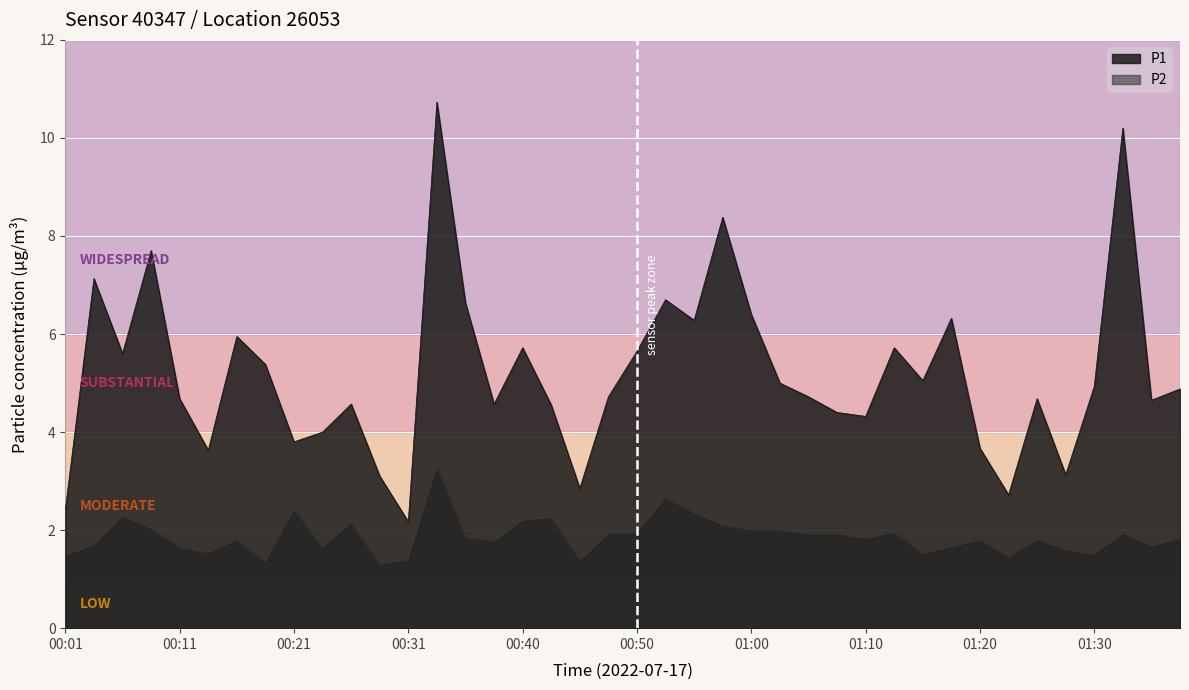

Reading left to right, what are all the values shown in this chart?

P1: 00:01=2.4	00:04=7.1	00:06=5.6	00:09=7.7	00:11=4.7	00:13=3.6	00:16=6.0	00:18=5.4	00:21=3.8	00:23=4.0	00:26=4.6	00:28=3.1	00:31=2.2	00:33=10.7	00:35=6.6	00:38=4.6	00:40=5.7	00:43=4.5	00:45=2.9	00:48=4.7	00:50=5.7	00:53=6.7	00:55=6.3	00:58=8.4	01:00=6.4	01:03=5.0	01:05=4.7	01:08=4.4	01:10=4.3	01:13=5.7	01:15=5.0	01:18=6.3	01:20=3.7	01:23=2.7	01:25=4.7	01:28=3.1	01:30=4.9	01:32=10.2	01:35=4.7	01:37=4.9
P2: 00:01=1.5	00:04=1.7	00:06=2.3	00:09=2.0	00:11=1.6	00:13=1.5	00:16=1.8	00:18=1.4	00:21=2.4	00:23=1.6	00:26=2.1	00:28=1.3	00:31=1.4	00:33=3.3	00:35=1.9	00:38=1.8	00:40=2.2	00:43=2.2	00:45=1.4	00:48=1.9	00:50=1.9	00:53=2.6	00:55=2.4	00:58=2.1	01:00=2.0	01:03=2.0	01:05=1.9	01:08=1.9	01:10=1.8	01:13=1.9	01:15=1.5	01:18=1.6	01:20=1.8	01:23=1.4	01:25=1.8	01:28=1.6	01:30=1.5	01:32=1.9	01:35=1.7	01:37=1.8